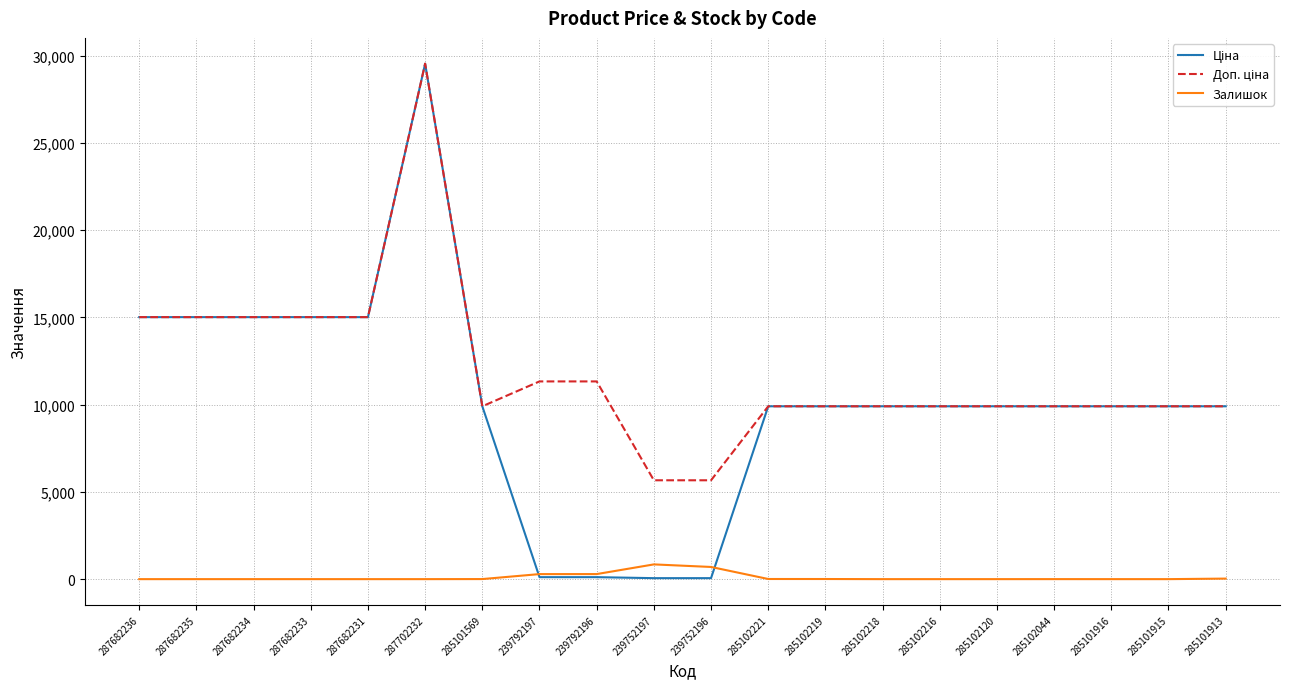

At which category is the sum across all series the highest?

287702232